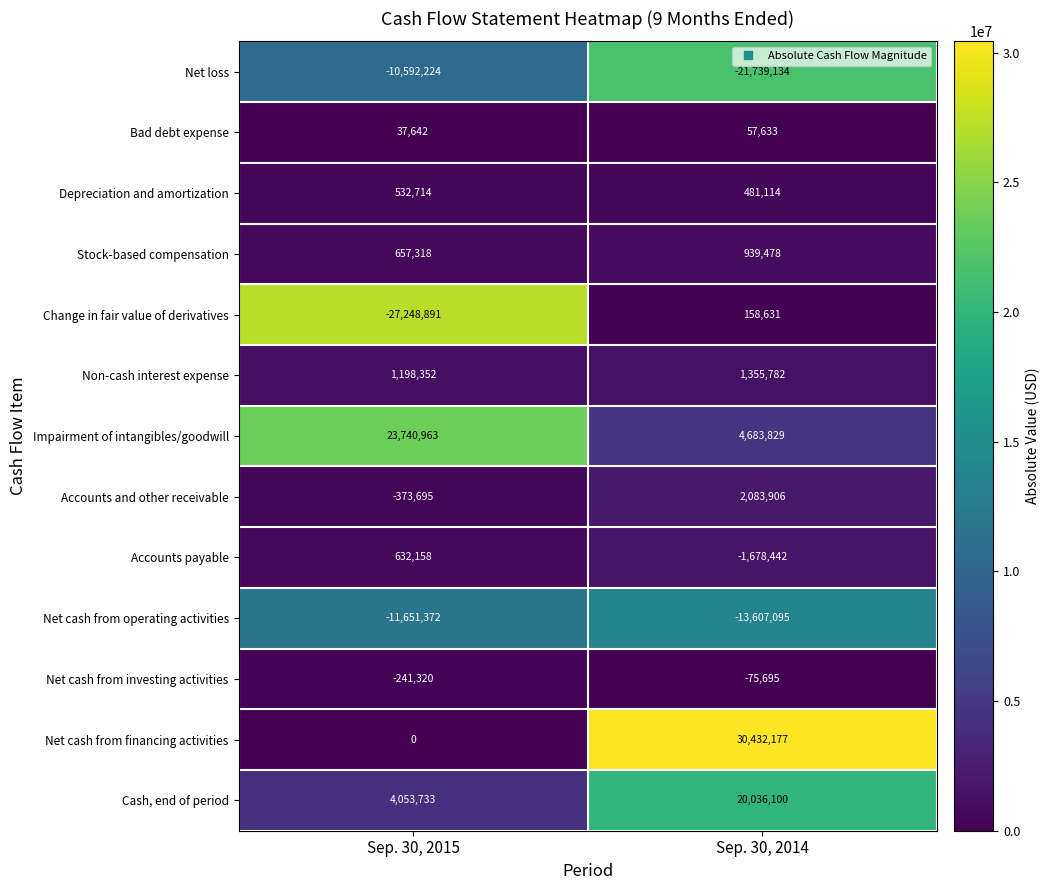

Where is Net cash from financing activities nearest to the value 15216088?

Sep. 30, 2015